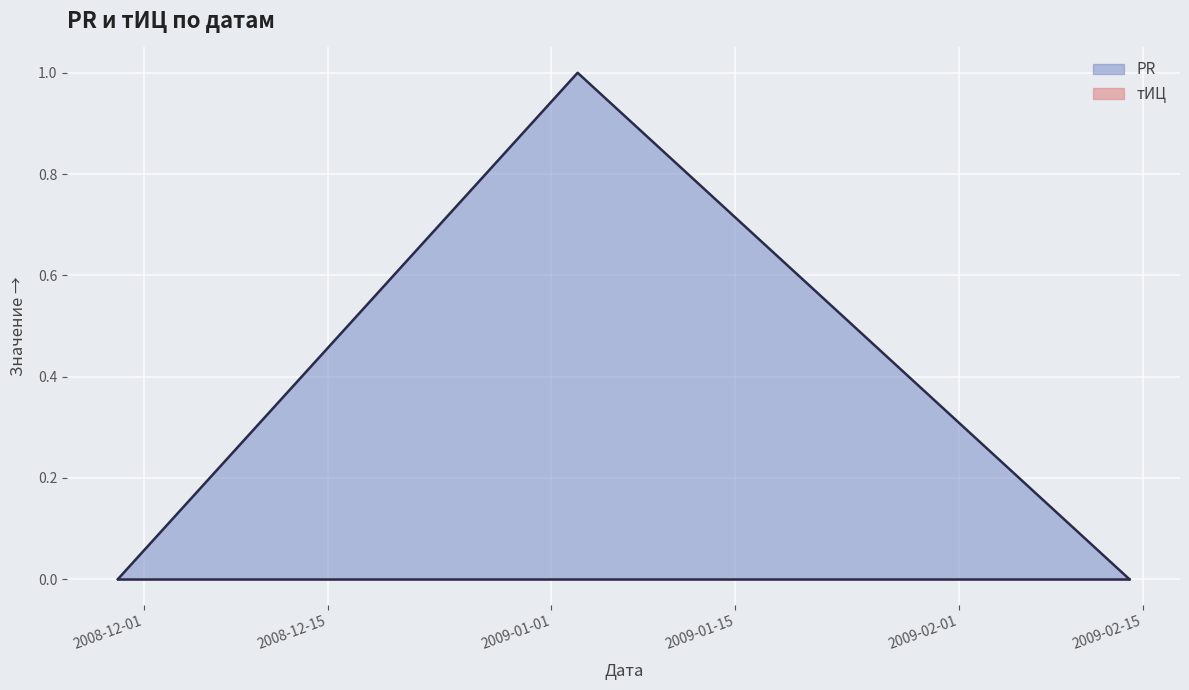

Count the values in the range 0 to 1.

3